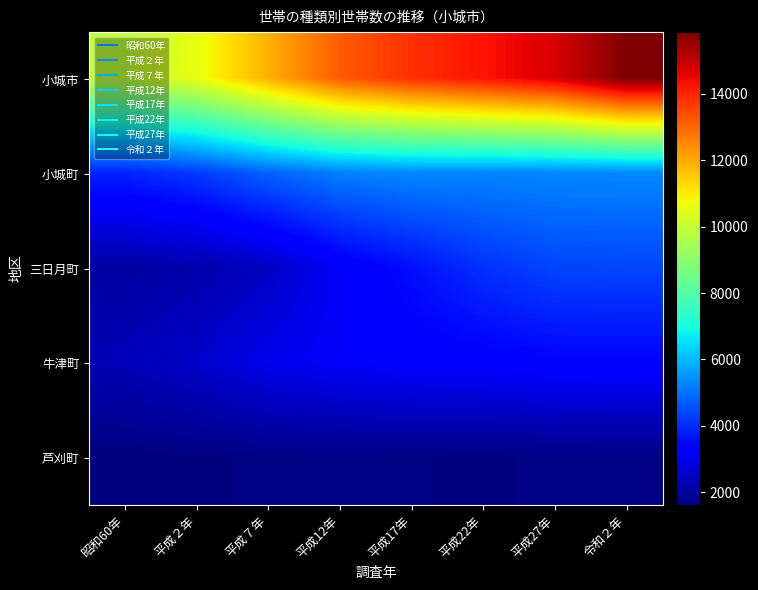

What is the maximum value shown in the chart?

15862